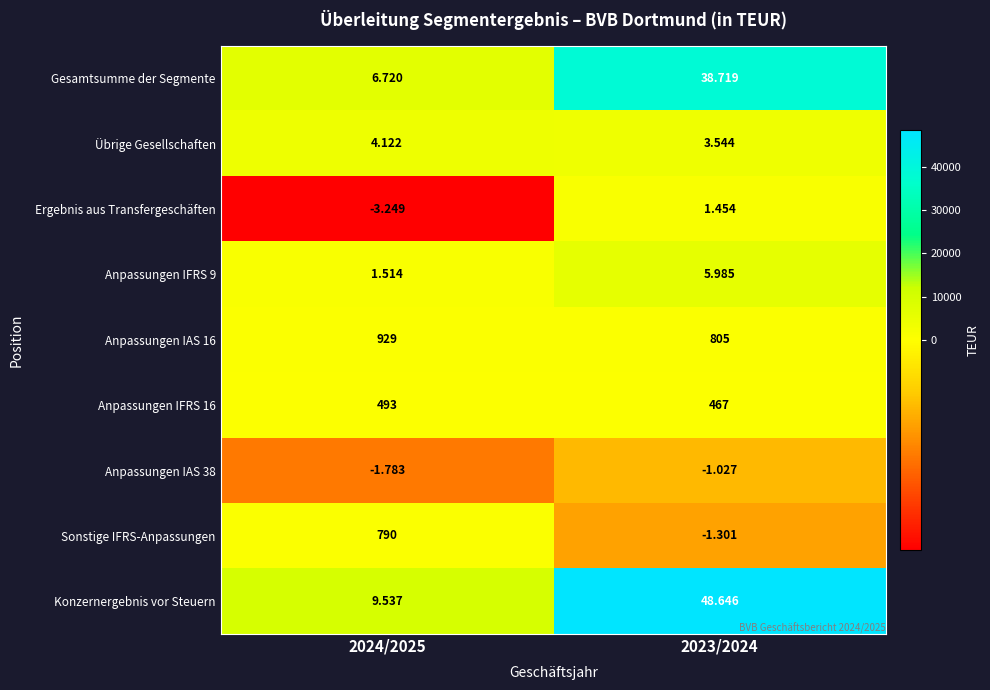

At which category is the sum across all series the highest?

2023/2024